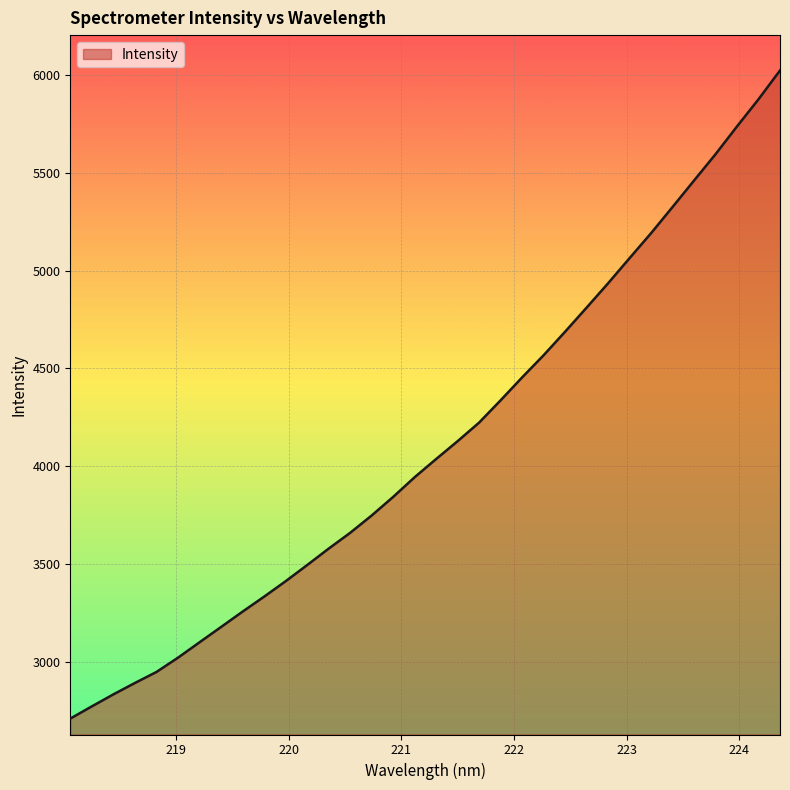

What is the greatest value displayed?

6023.0